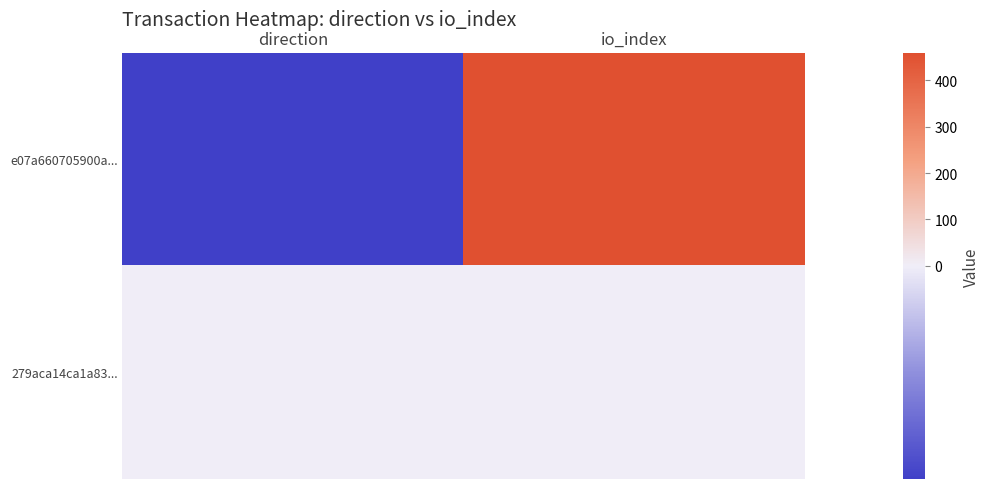

What is the spread (max minus min) of values at io_index?

457